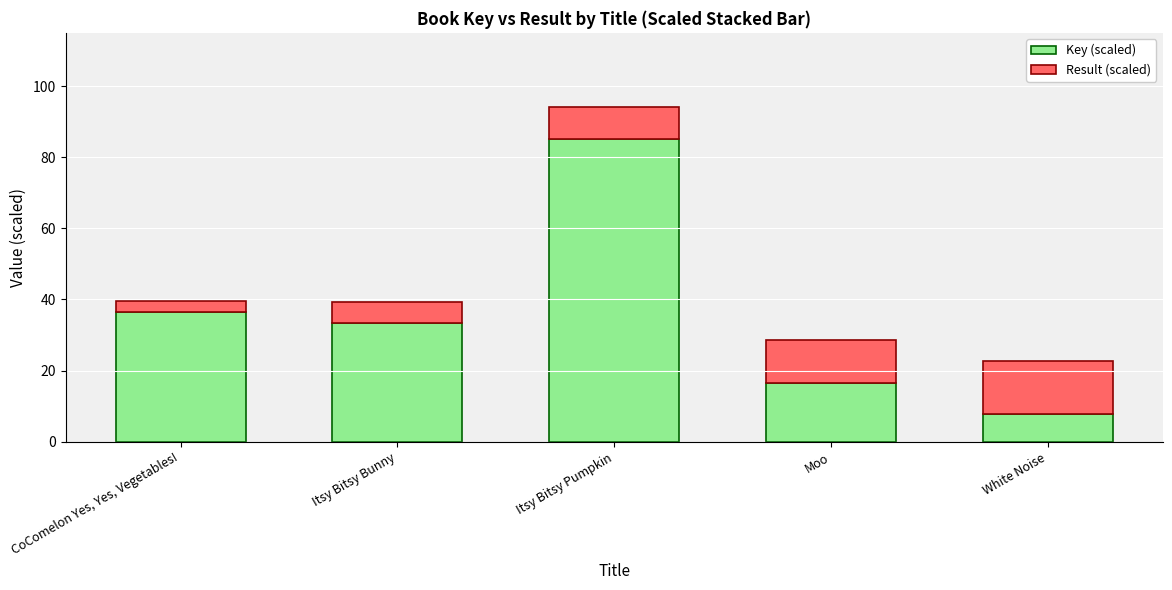

Reading left to right, transcribe the values for Key (scaled).

36.5	33.3	85.0	16.5	7.8